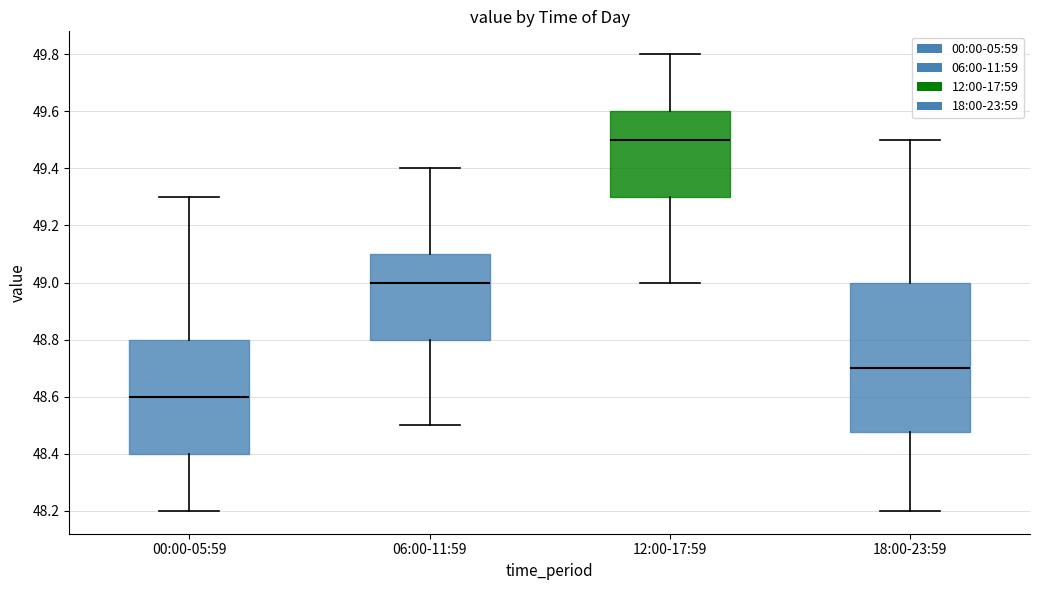

Reading left to right, transcribe this box plot: for each box, give where its median line is, the range the box spans, and where its two whiskers end, as read against the y-axis. The values are not printed on the chart, so give them approximately, as read against the axis.

00:00-05:59: median 48.60, box 48.40 to 48.80, whiskers 48.20 to 49.30
06:00-11:59: median 49.00, box 48.80 to 49.10, whiskers 48.50 to 49.40
12:00-17:59: median 49.50, box 49.30 to 49.60, whiskers 49.00 to 49.80
18:00-23:59: median 48.70, box 48.48 to 49.00, whiskers 48.20 to 49.50